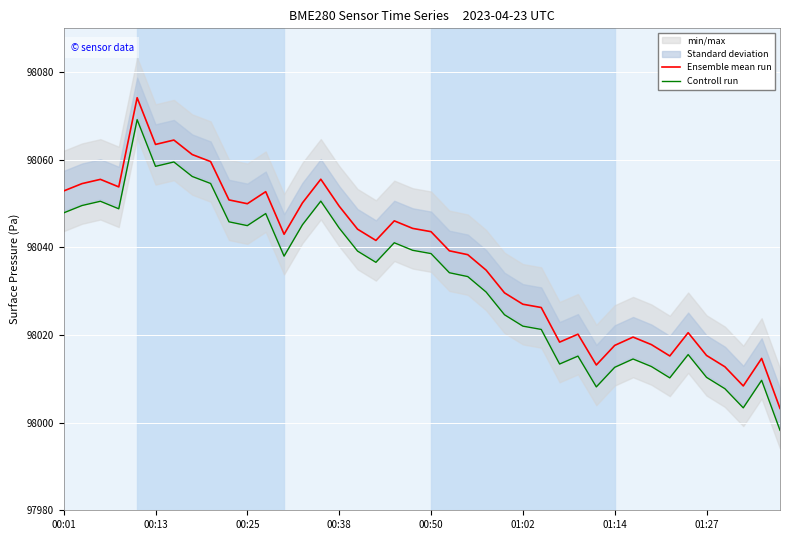

True or false: Ensemble mean run and Controll run intersect in this chart.

False